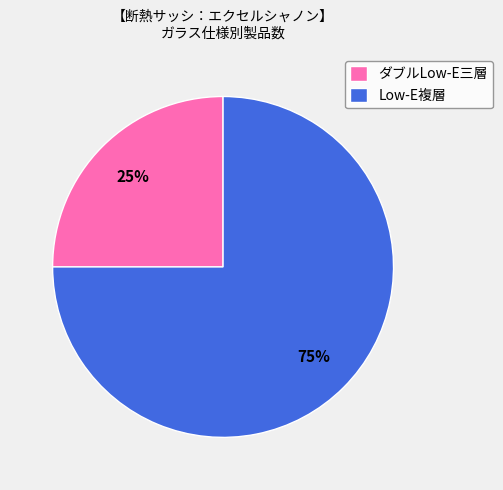

What is the ratio of the value at Low-E複層 to the value at ダブルLow-E三層?

3.0